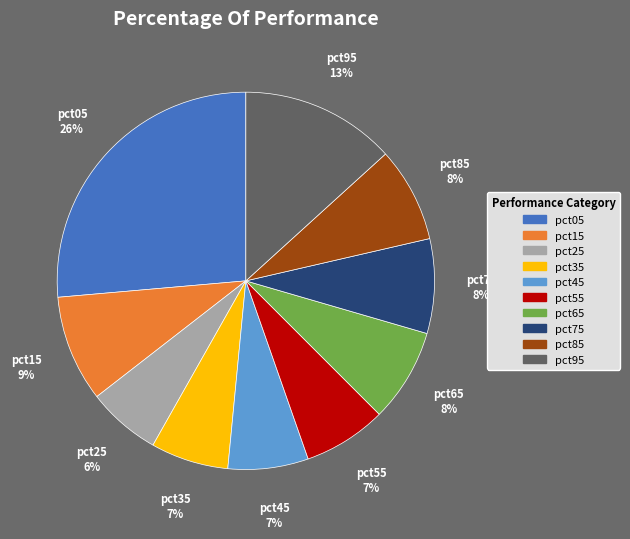

Which slice is the largest?

pct05